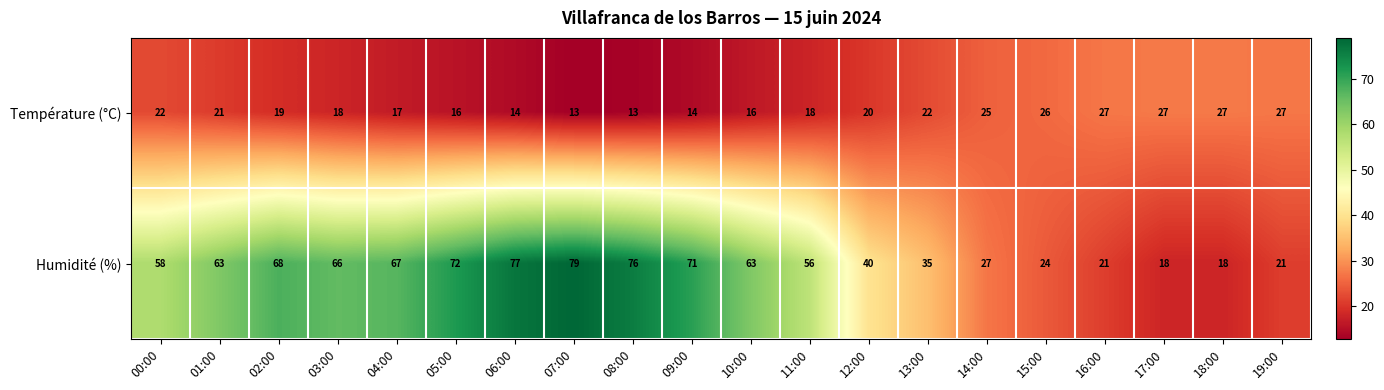

What is the difference between the highest and lowest values at 00:00?

36